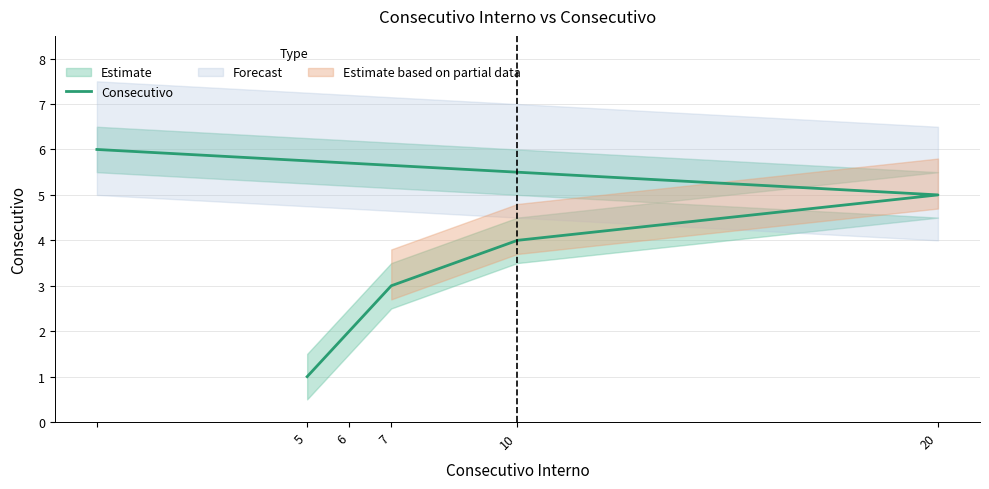

How many values exceed 4?

2